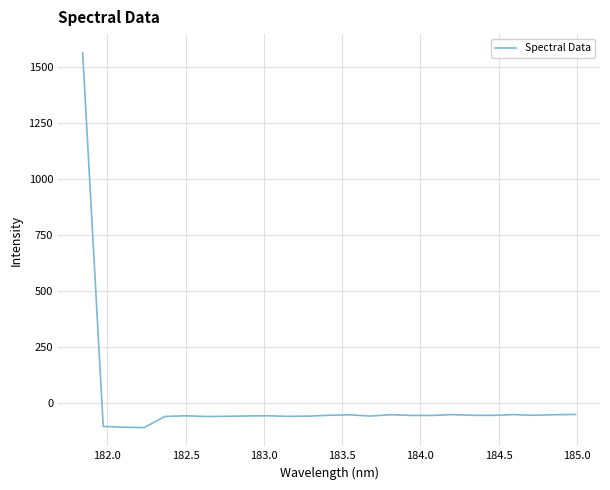

What is the minimum value shown in the chart?

-108.3